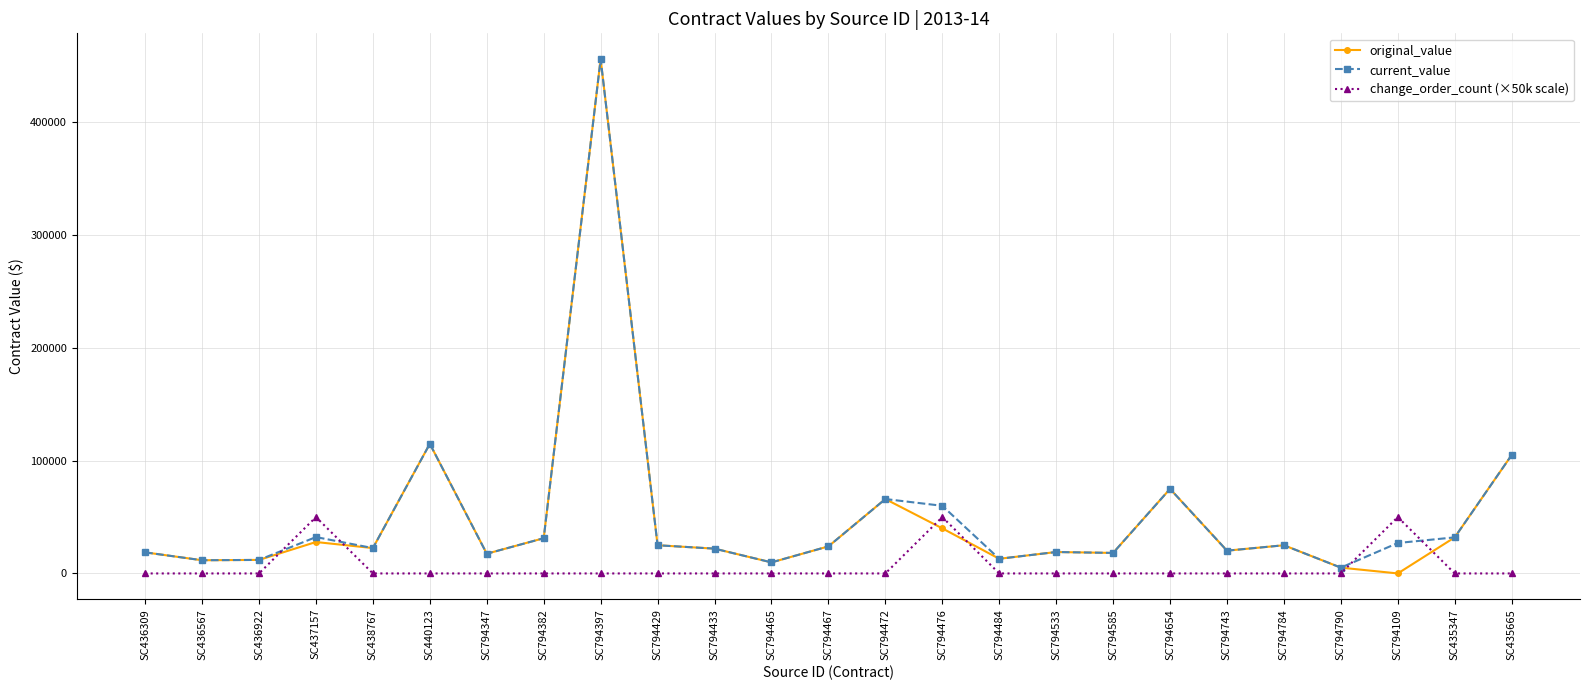

True or false: current_value has more than 0 interior local peaks.

True